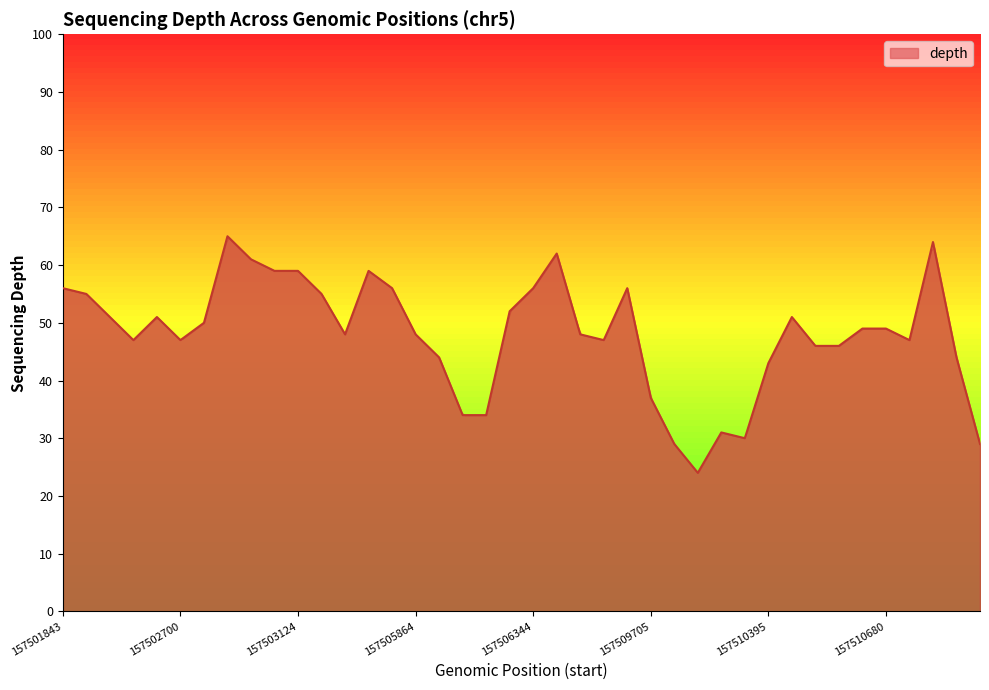

What is the minimum value shown in the chart?

24